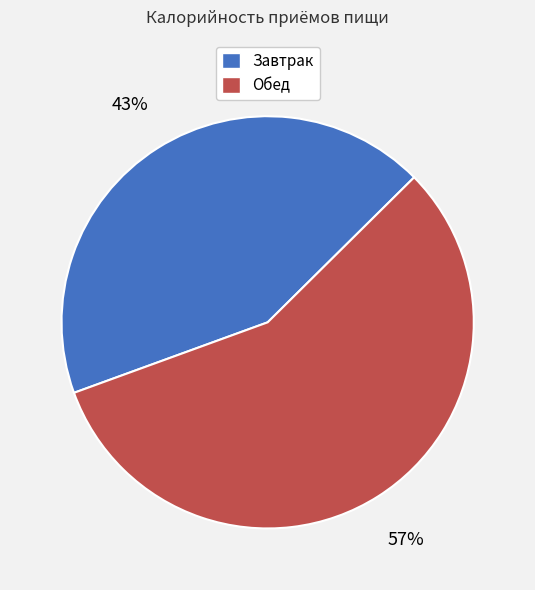

To the nearest percent, what is the average slice percentage?

50%